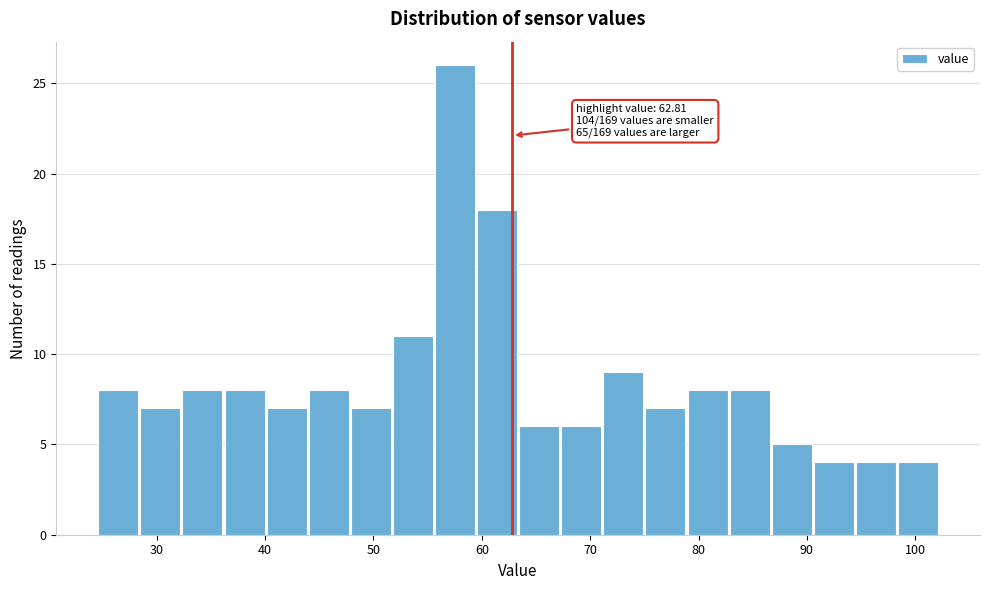

Read against the x-axis, roughly where is the centre of the tallest bar?

58